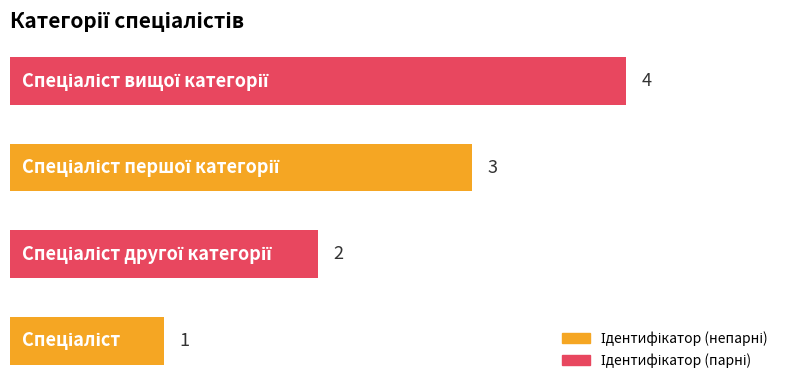

What is the sum of all values?

10